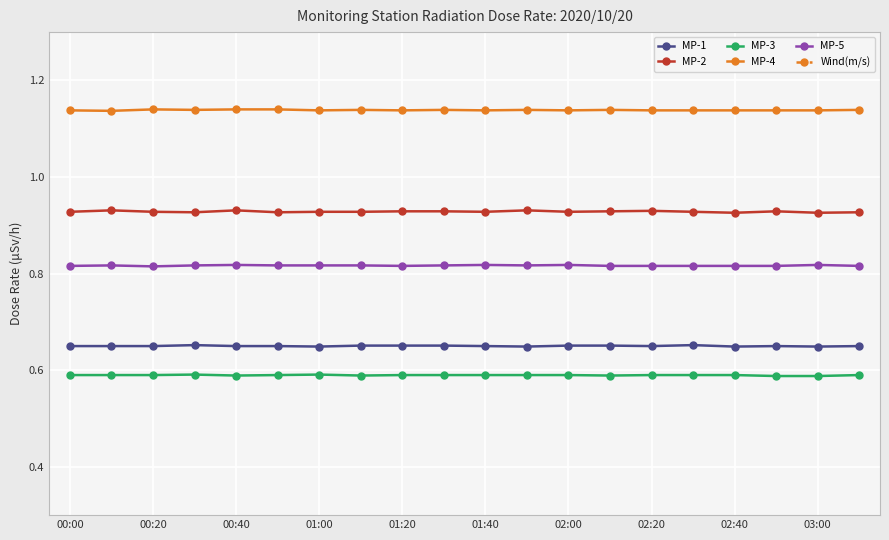

True or false: MP-4 and MP-2 cross at least once.

False